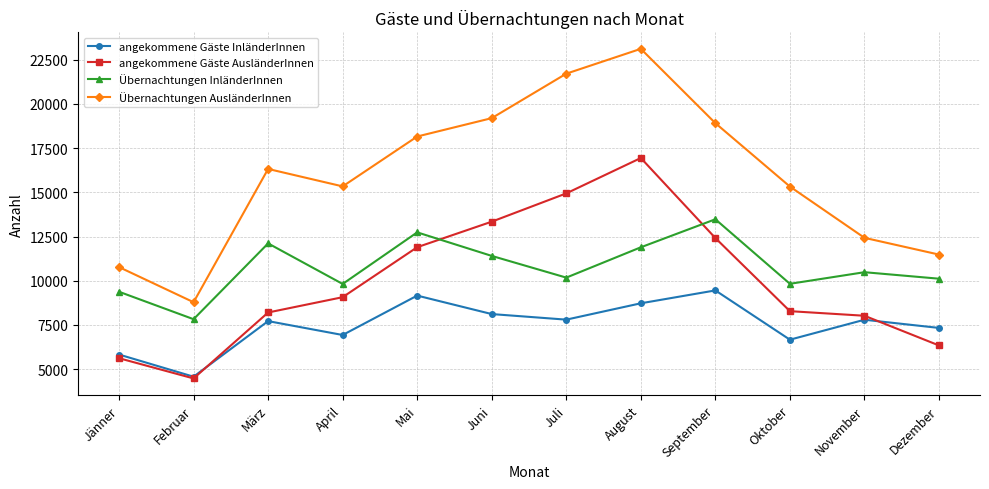

The Übernachtungen InländerInnen series shows 9819 at April. True or false?

True